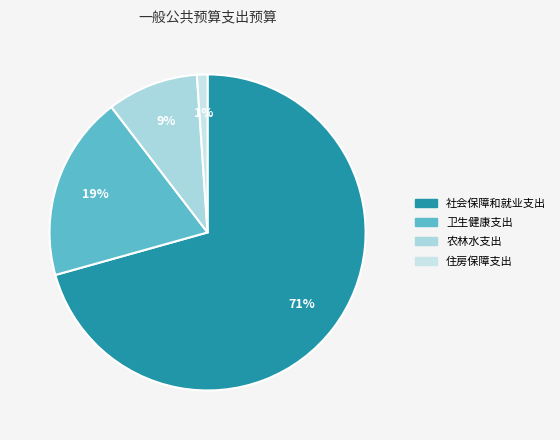

What percentage is the 社会保障和就业支出 slice, to the nearest percent?

71%